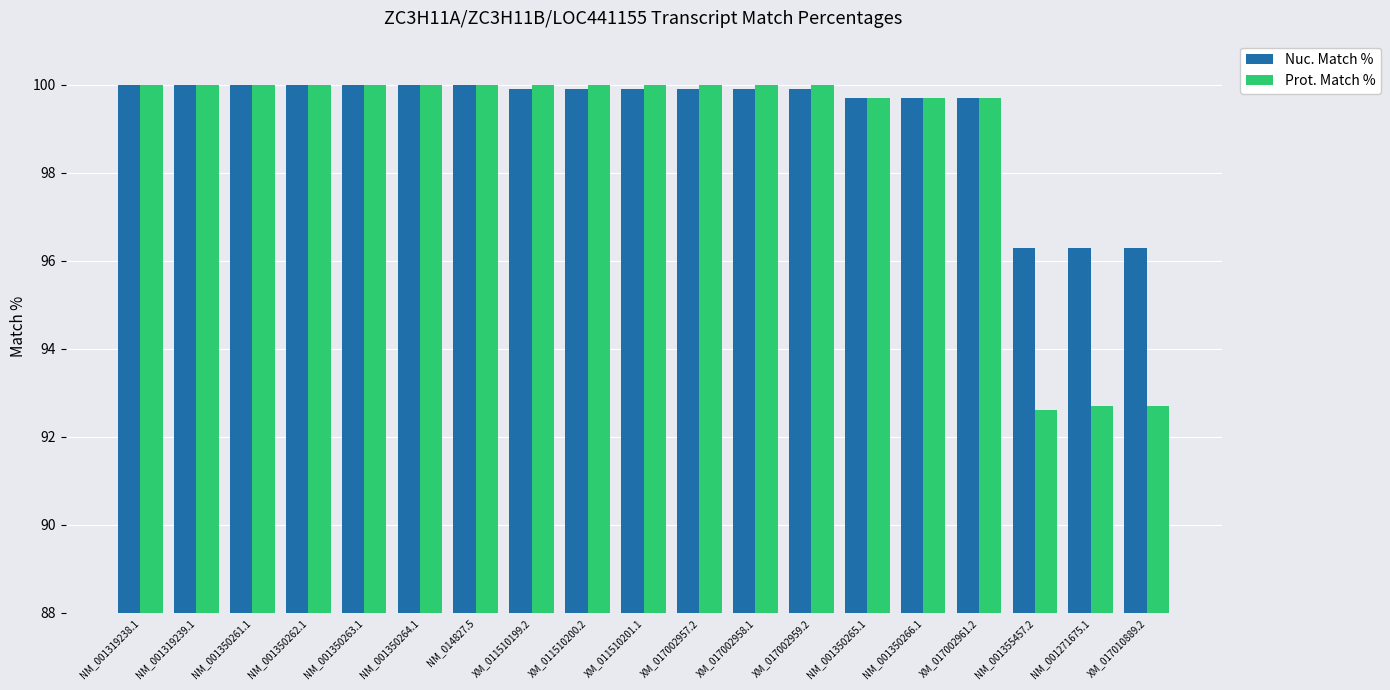

How many data points in Nuc. Match % are above 99?

16